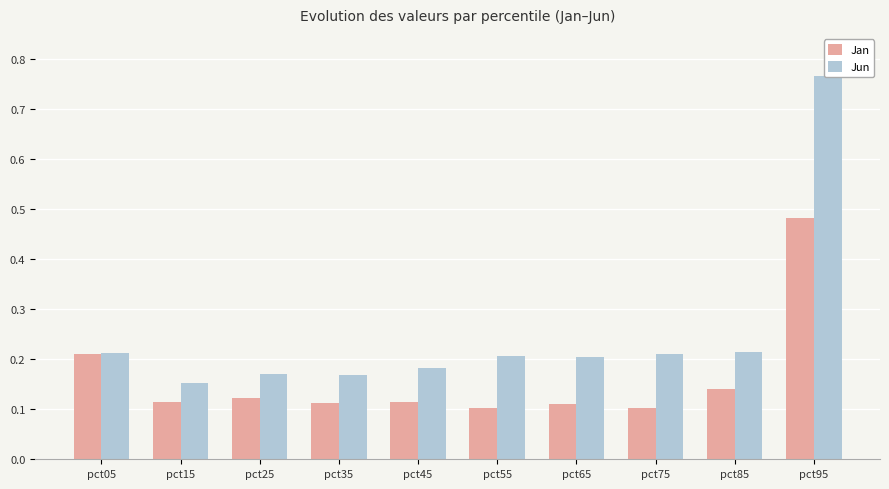

At how many categories does at least one series exceed 0?

10